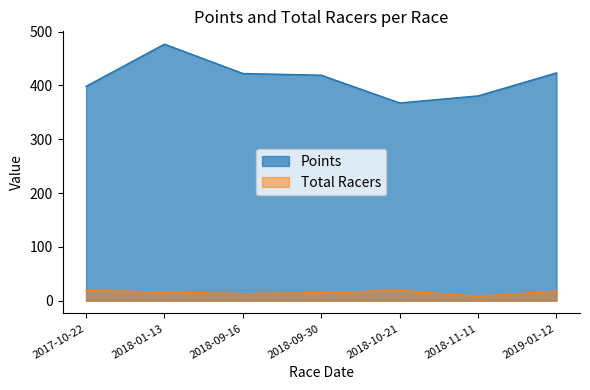

What is the approximate value of Total Racers at 2019-01-12?

18.0